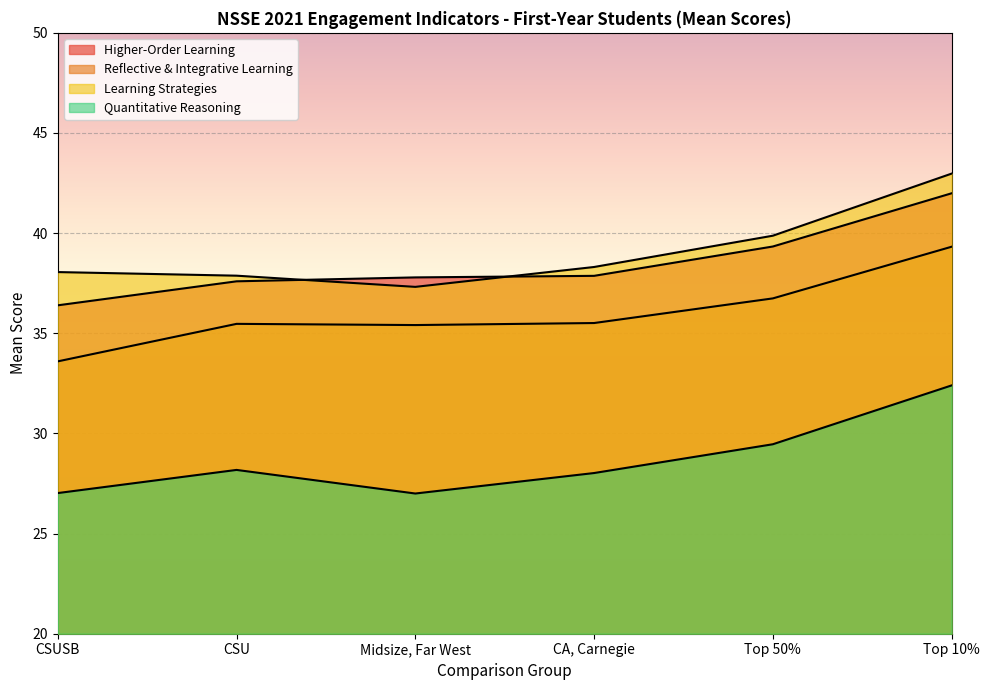

Which label corresponds to the largest value in the chart?

Top 10%